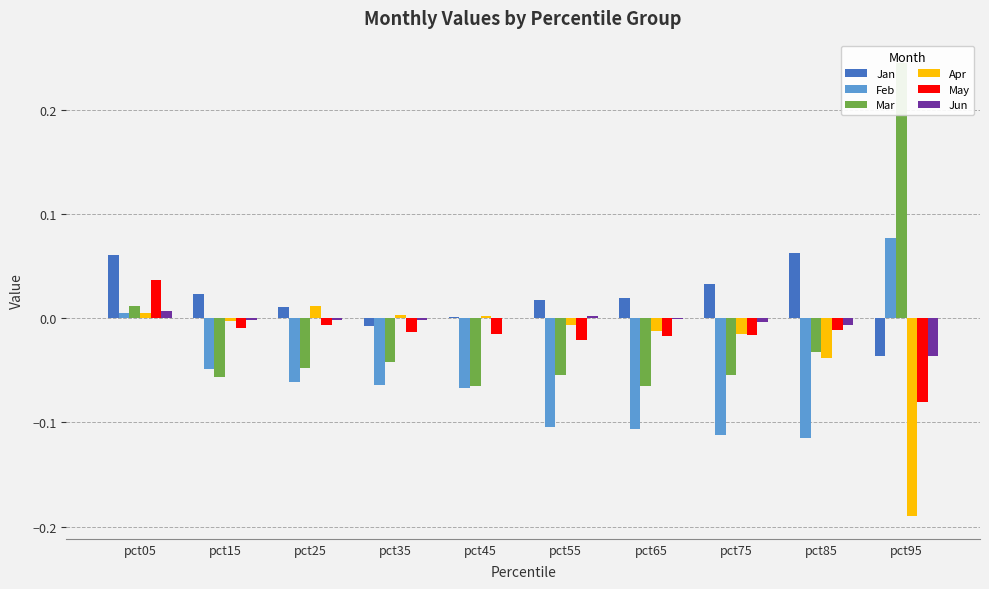

Reading left to right, what are all the values shown in this chart?

Jan: pct05=0.1	pct15=0.0	pct25=0.0	pct35=-0.0	pct45=0.0	pct55=0.0	pct65=0.0	pct75=0.0	pct85=0.1	pct95=-0.0
Feb: pct05=0.0	pct15=-0.0	pct25=-0.1	pct35=-0.1	pct45=-0.1	pct55=-0.1	pct65=-0.1	pct75=-0.1	pct85=-0.1	pct95=0.1
Mar: pct05=0.0	pct15=-0.1	pct25=-0.0	pct35=-0.0	pct45=-0.1	pct55=-0.1	pct65=-0.1	pct75=-0.1	pct85=-0.0	pct95=0.2
Apr: pct05=0.0	pct15=-0.0	pct25=0.0	pct35=0.0	pct45=0.0	pct55=-0.0	pct65=-0.0	pct75=-0.0	pct85=-0.0	pct95=-0.2
May: pct05=0.0	pct15=-0.0	pct25=-0.0	pct35=-0.0	pct45=-0.0	pct55=-0.0	pct65=-0.0	pct75=-0.0	pct85=-0.0	pct95=-0.1
Jun: pct05=0.0	pct15=-0.0	pct25=-0.0	pct35=-0.0	pct45=0.0	pct55=0.0	pct65=-0.0	pct75=-0.0	pct85=-0.0	pct95=-0.0